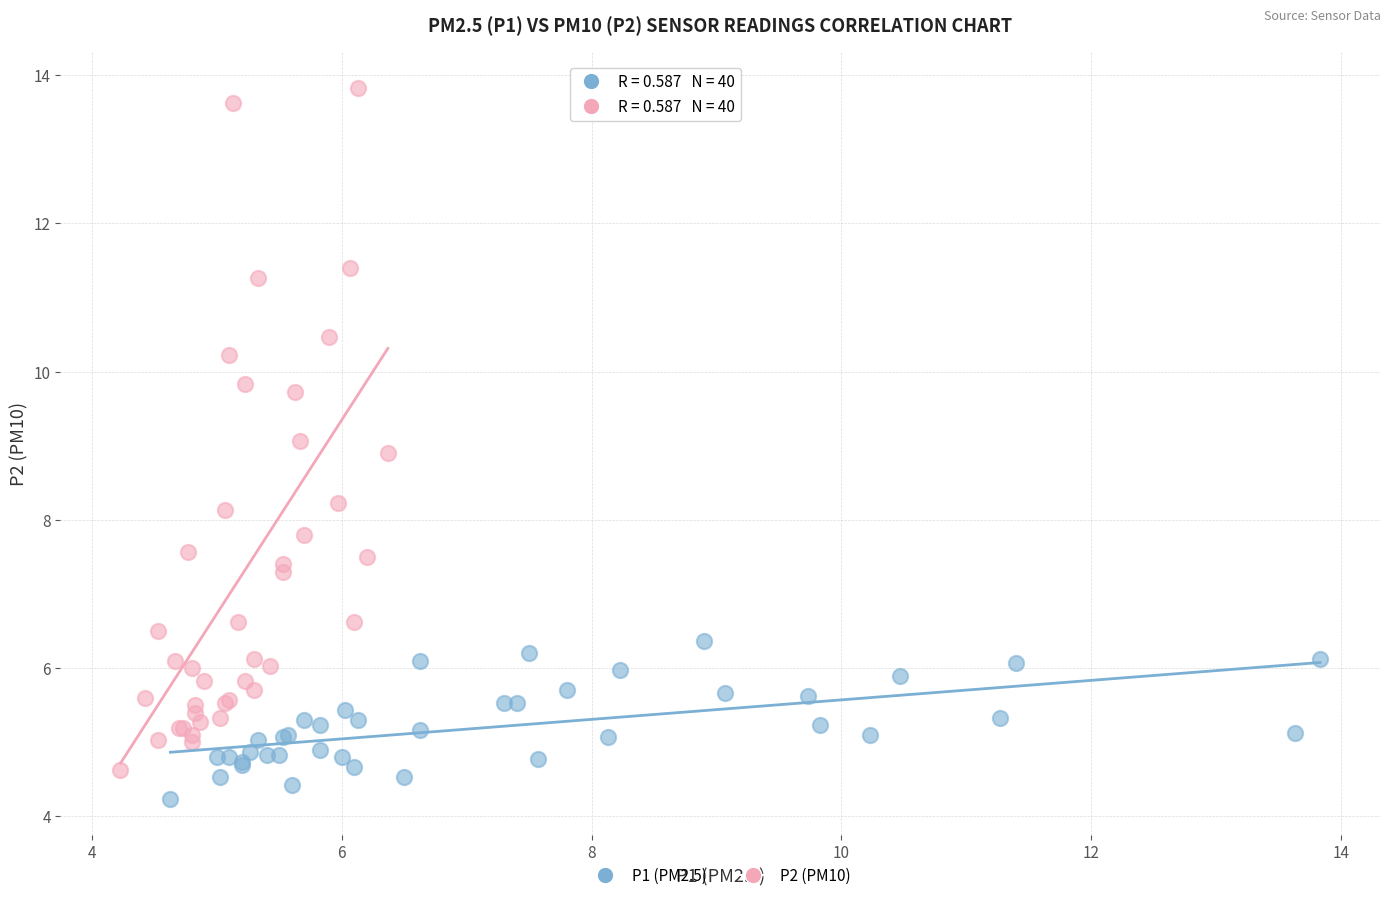

Which series contains the highest Y value?

P2 (PM10)